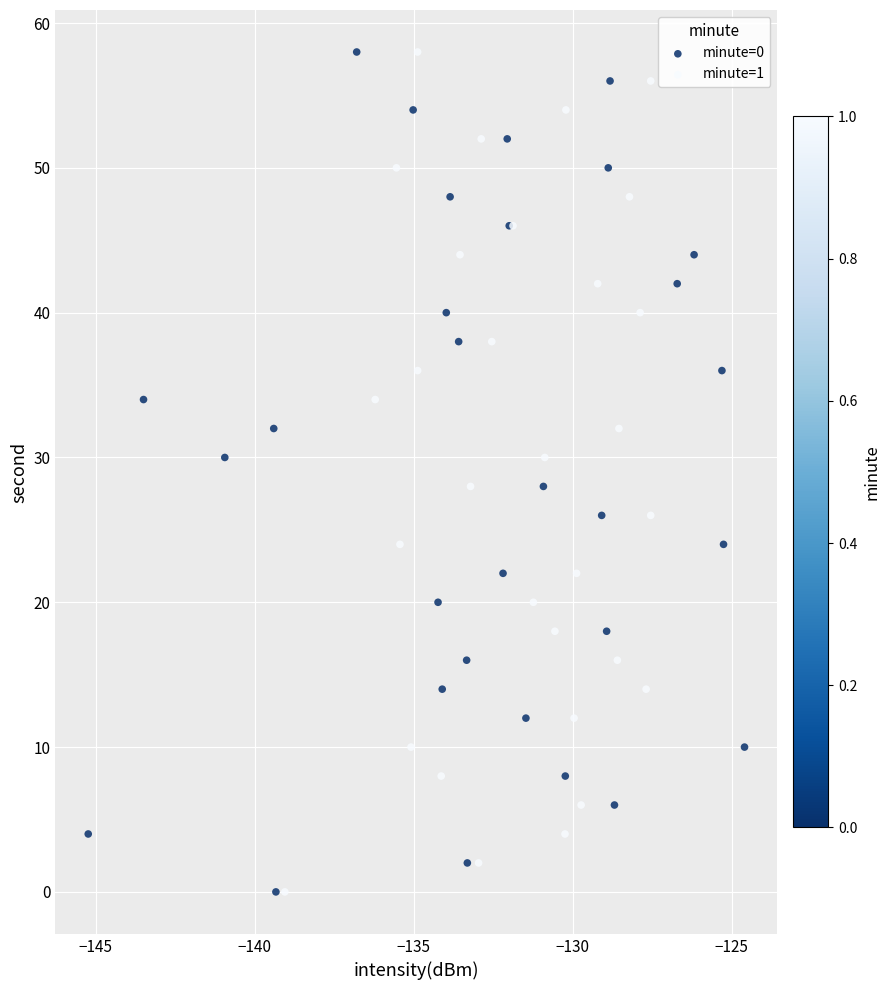

What are all the series names shown in the legend?

minute=0, minute=1